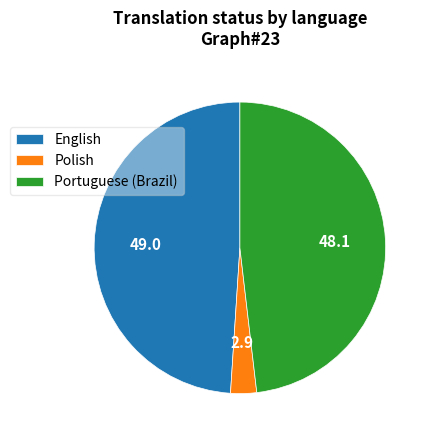

True or false: Portuguese (Brazil) accounts for 42% of the total.

False